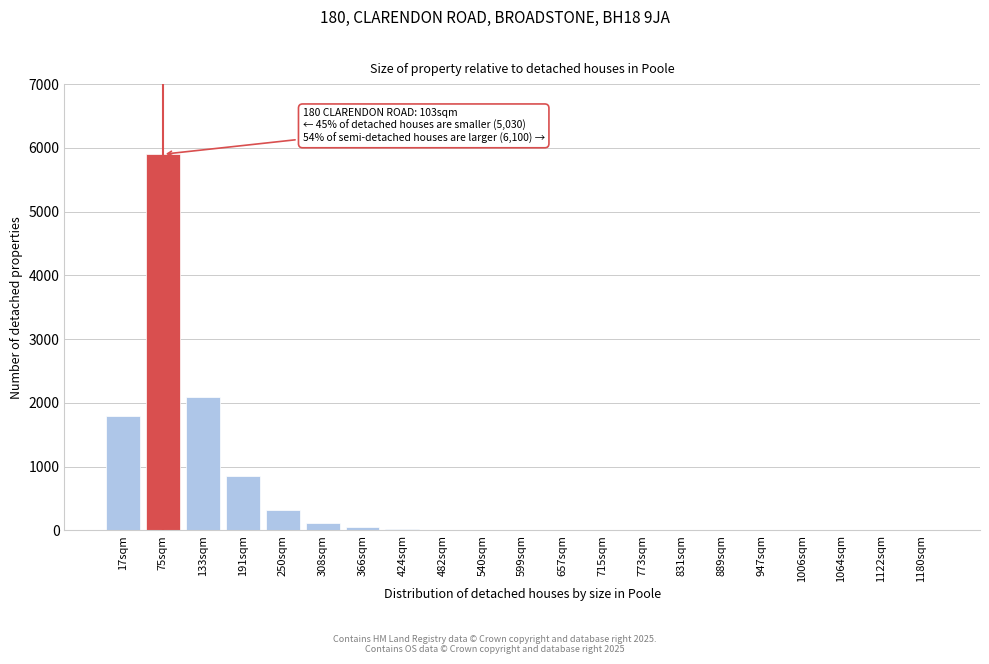

At which label is the value closest to 2950?

133sqm